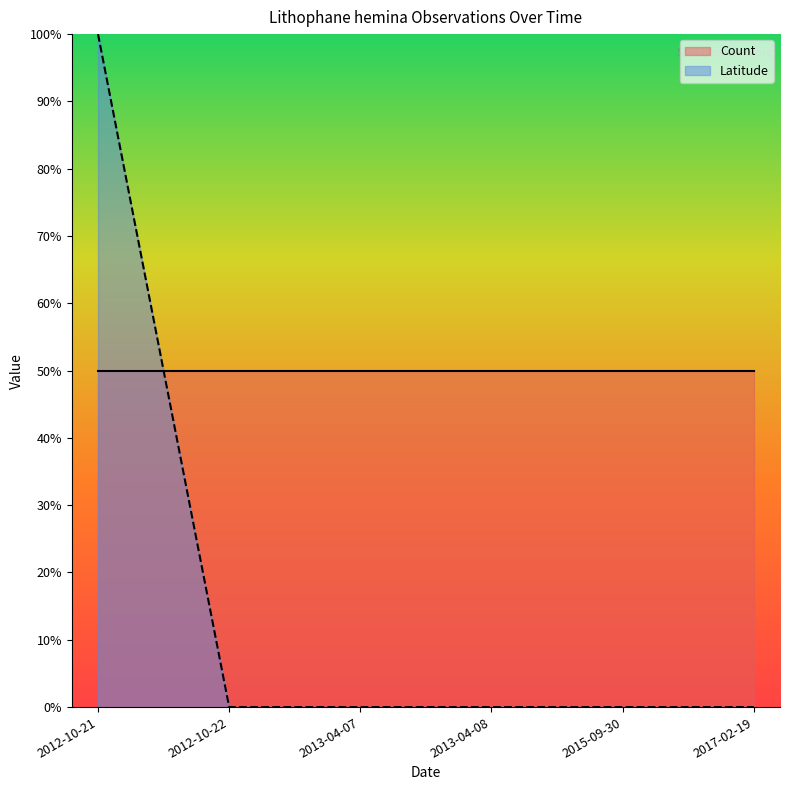

Does the chart display data point markers on the line(s)?

No